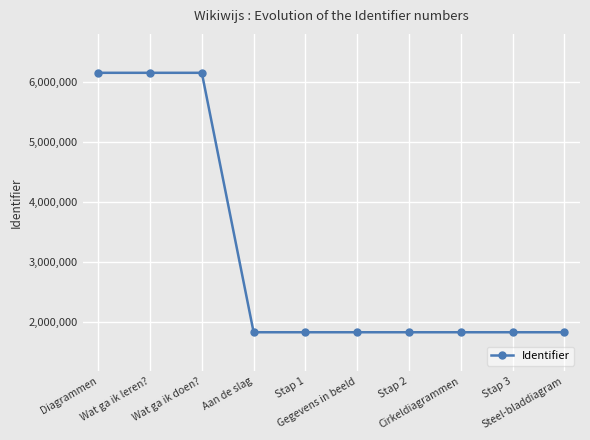

How many lines are shown in the chart?

1